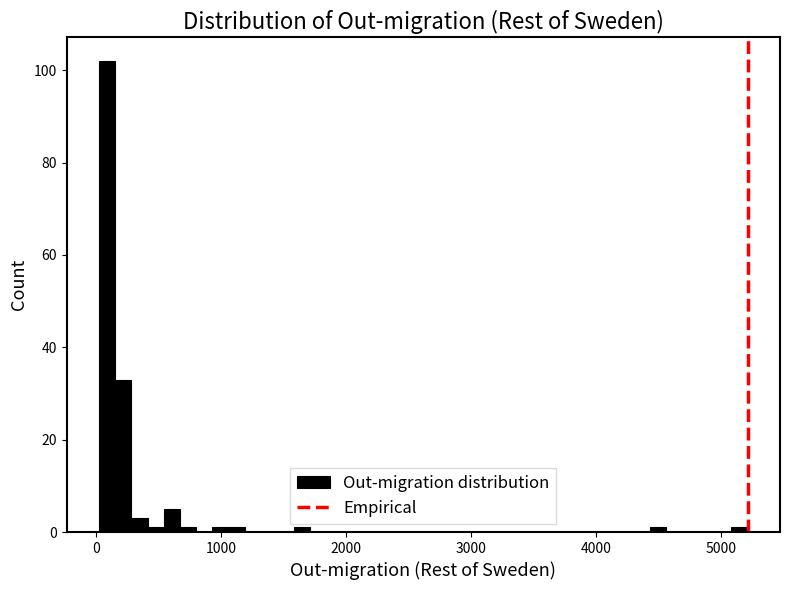

Around what value on the x-axis is the tallest bar? Give the approximate position of its centre, as read against the axis.

100